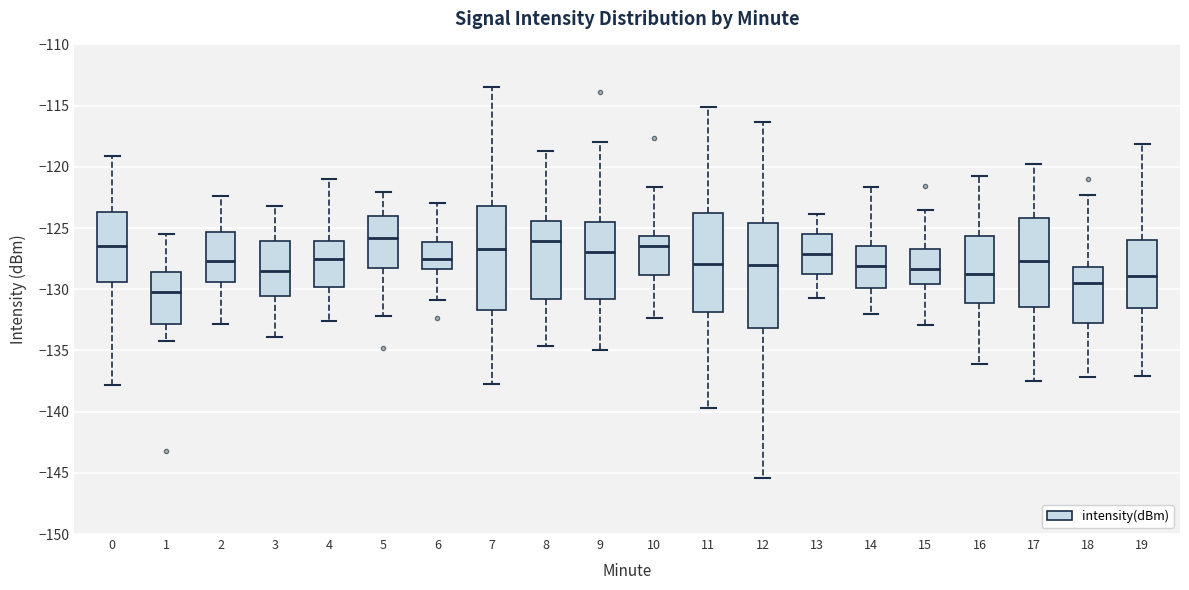

Reading left to right, read every box against the y-axis: the position of its median line, the range the box covers, and the ends of its whiskers. The values are not printed on the chart, so give them approximately, as read against the axis.

0: median -126.5, box -129.5 to -123.5, whiskers -138.0 to -119.0
1: median -130.0, box -133.0 to -128.5, whiskers -134.0 to -125.5
2: median -127.5, box -129.5 to -125.5, whiskers -133.0 to -122.5
3: median -128.5, box -130.5 to -126.0, whiskers -134.0 to -123.0
4: median -127.5, box -130.0 to -126.0, whiskers -132.5 to -121.0
5: median -126.0, box -128.0 to -124.0, whiskers -132.0 to -122.0
6: median -127.5, box -128.5 to -126.0, whiskers -131.0 to -123.0
7: median -126.5, box -131.5 to -123.0, whiskers -137.5 to -113.5
8: median -126.0, box -131.0 to -124.5, whiskers -134.5 to -118.5
9: median -127.0, box -131.0 to -124.5, whiskers -135.0 to -118.0
10: median -126.5, box -129.0 to -125.5, whiskers -132.5 to -121.5
11: median -128.0, box -132.0 to -124.0, whiskers -139.5 to -115.0
12: median -128.0, box -133.0 to -124.5, whiskers -145.5 to -116.5
13: median -127.0, box -129.0 to -125.5, whiskers -130.5 to -124.0
14: median -128.0, box -130.0 to -126.5, whiskers -132.0 to -121.5
15: median -128.5, box -129.5 to -127.0, whiskers -133.0 to -123.5
16: median -128.5, box -131.0 to -125.5, whiskers -136.0 to -120.5
17: median -127.5, box -131.5 to -124.0, whiskers -137.5 to -119.5
18: median -129.5, box -133.0 to -128.0, whiskers -137.0 to -122.5
19: median -129.0, box -131.5 to -126.0, whiskers -137.0 to -118.0